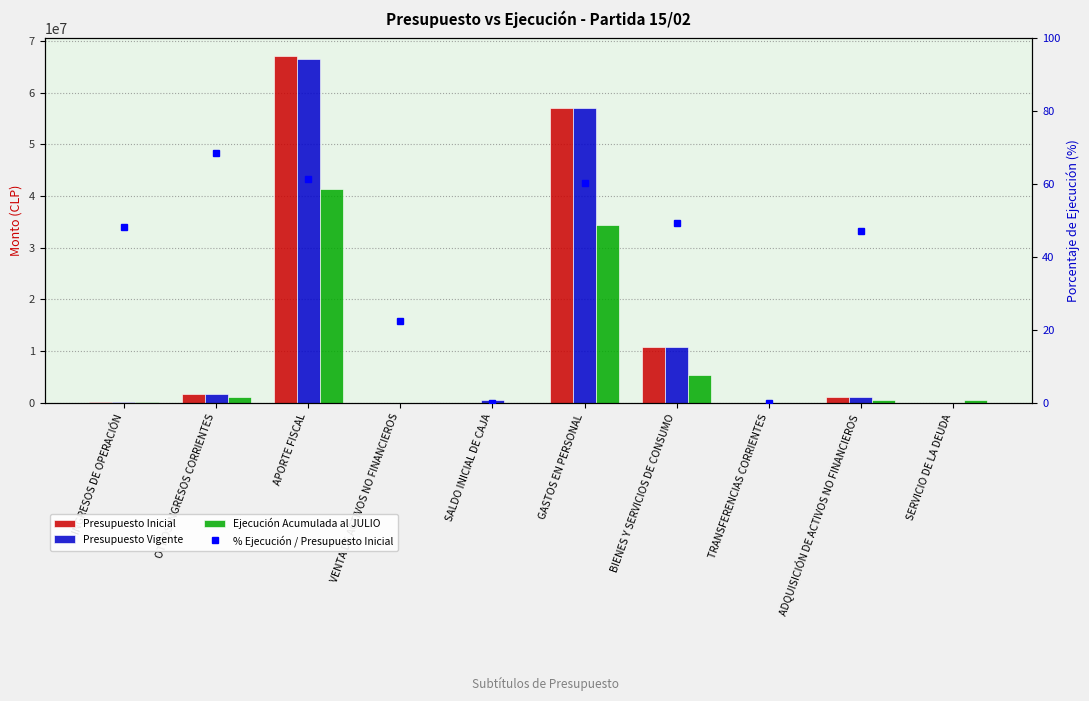

What is the total value across all series at BIENES Y SERVICIOS DE CONSUMO?

26927593.4